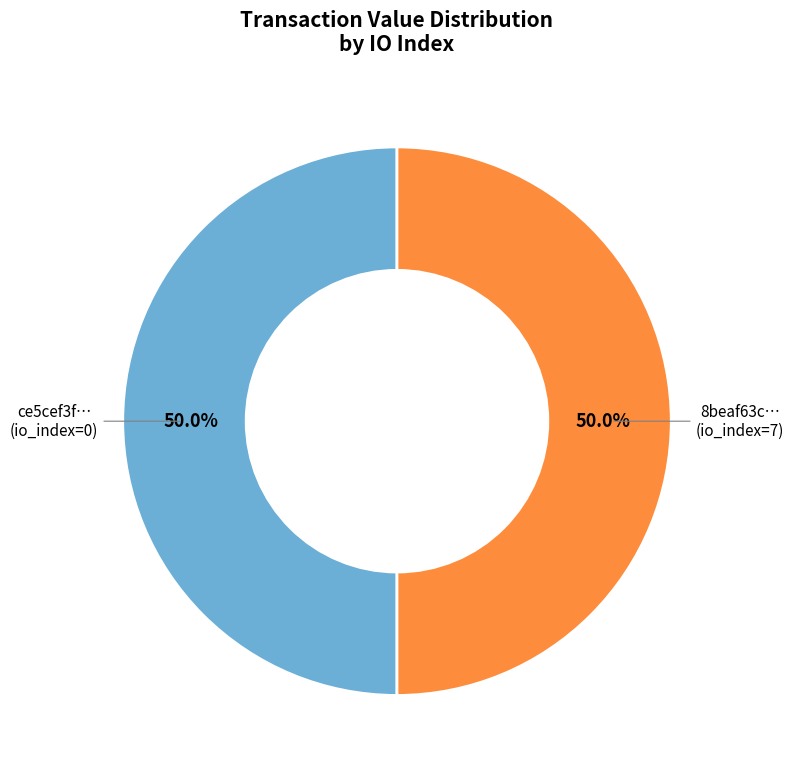

To the nearest percent, what is the average slice percentage?

50%